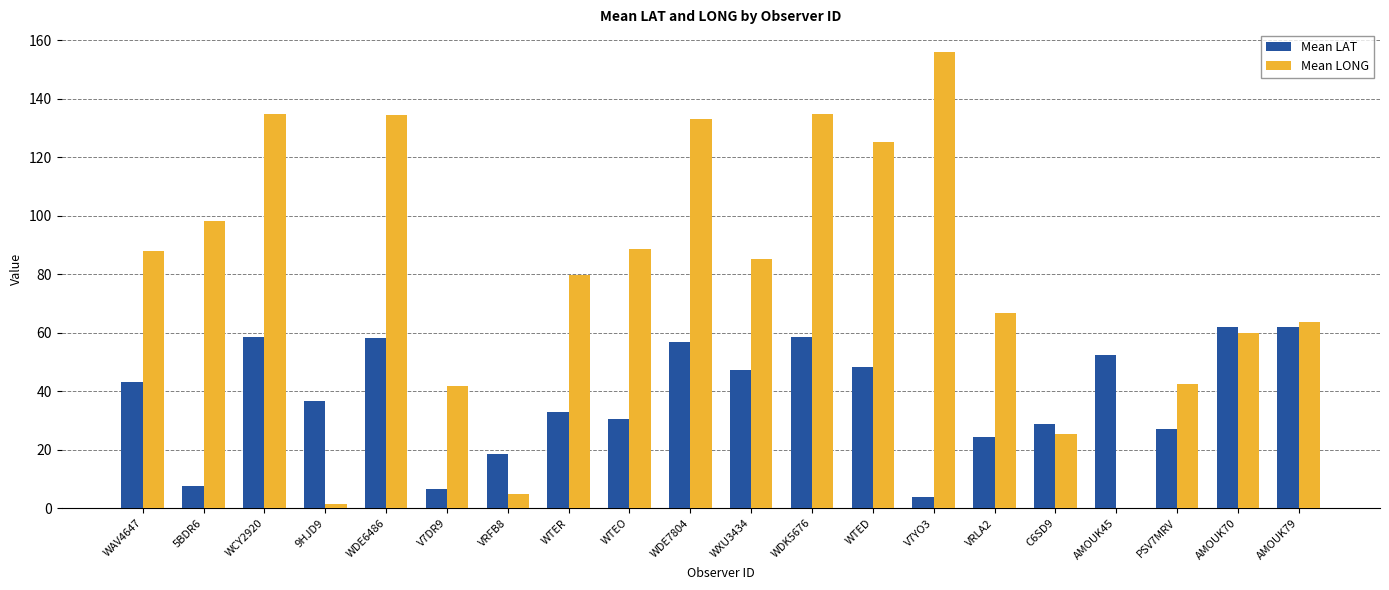

What is the total value across all series at WAV4647?

130.9